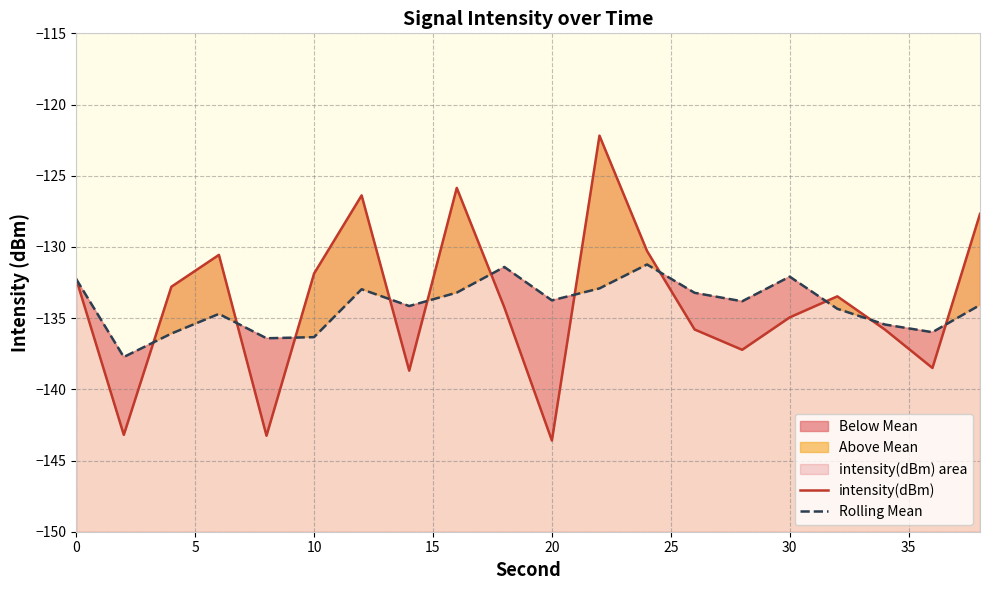

What are all the series names shown in the legend?

intensity(dBm), Rolling Mean